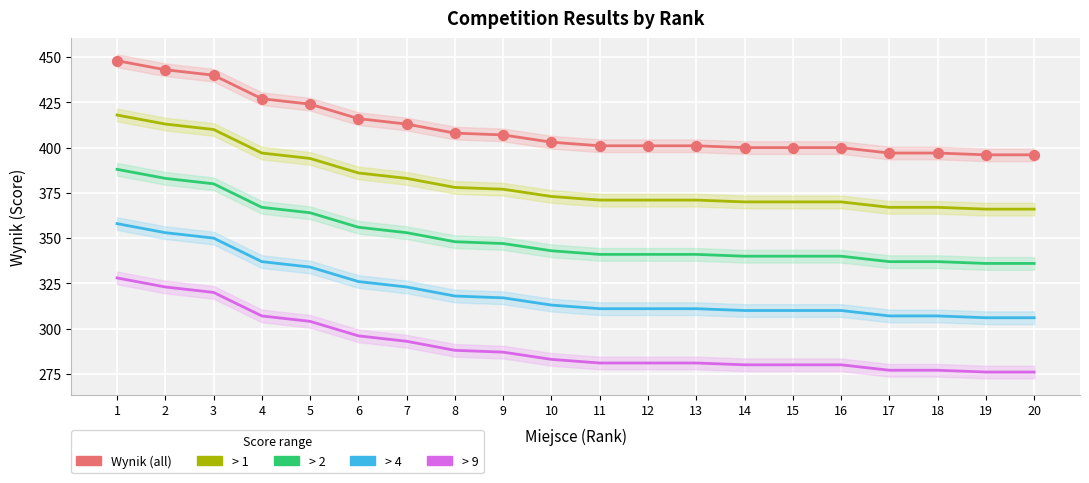

At how many categories does at least one series exceed 430?

3